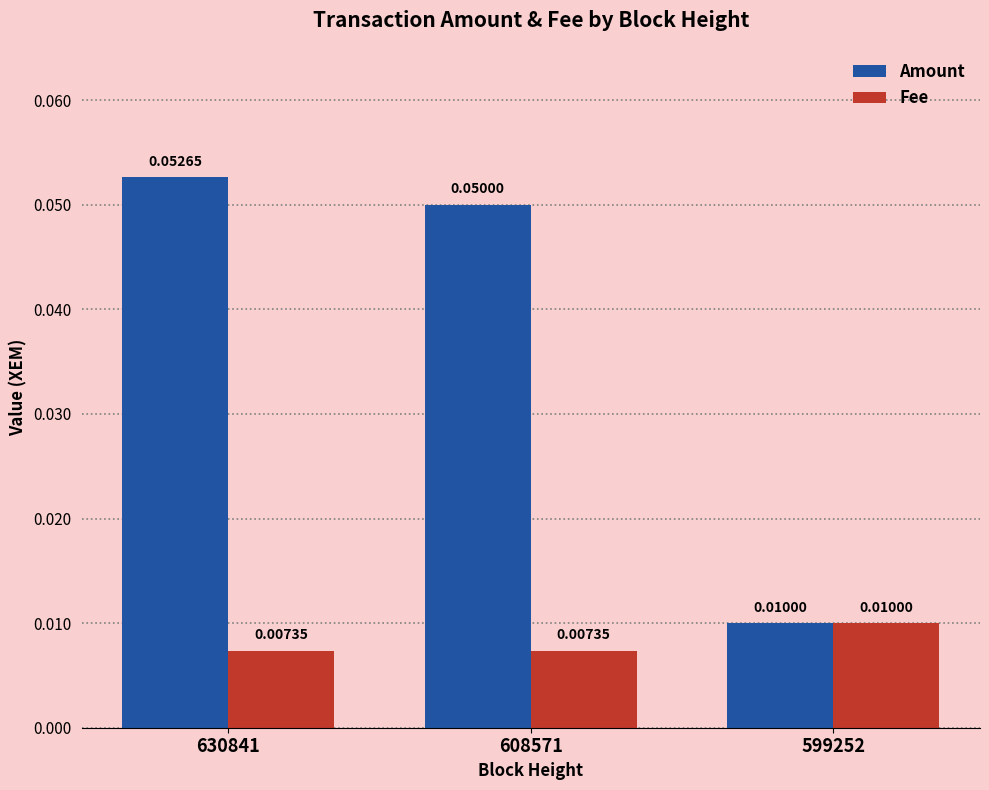

Which series has the widest spread of values?

Amount